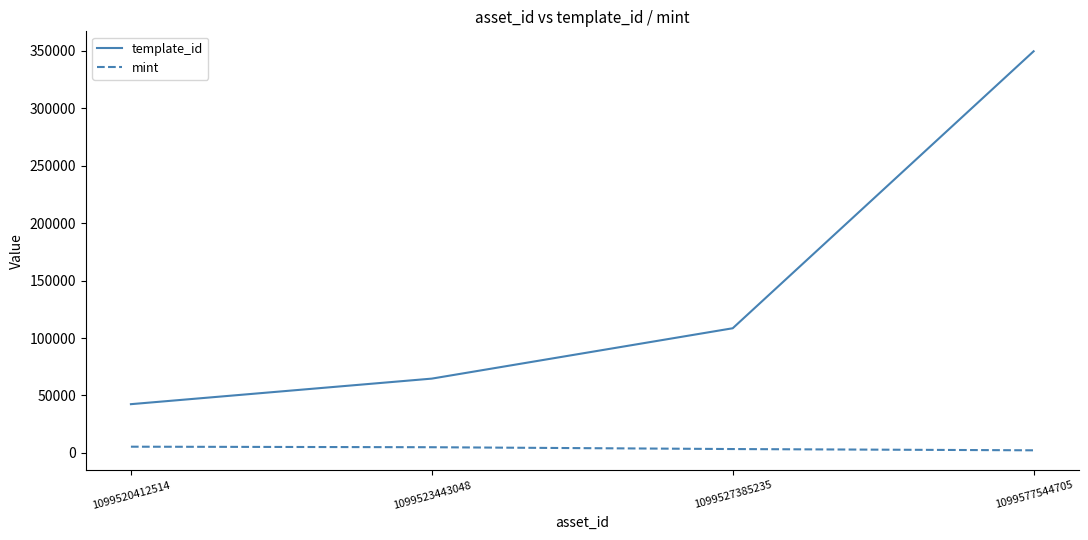

What is the lowest value of the template_id series?

42421